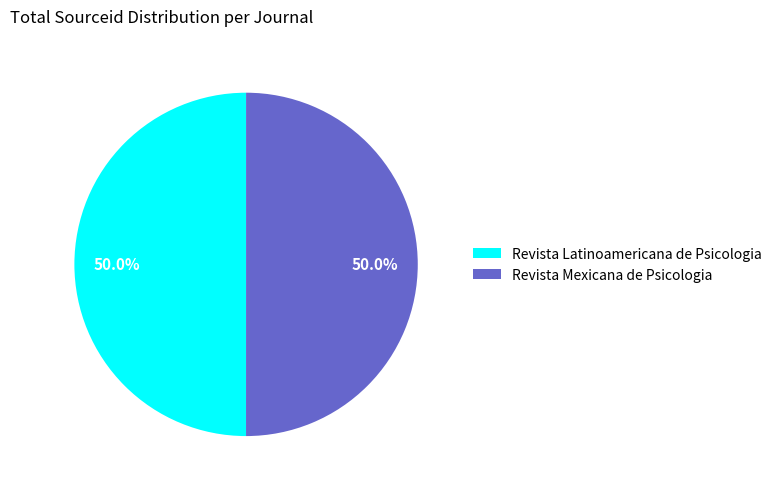

What percentage is NOT represented by Revista Mexicana de Psicologia?

50.0%